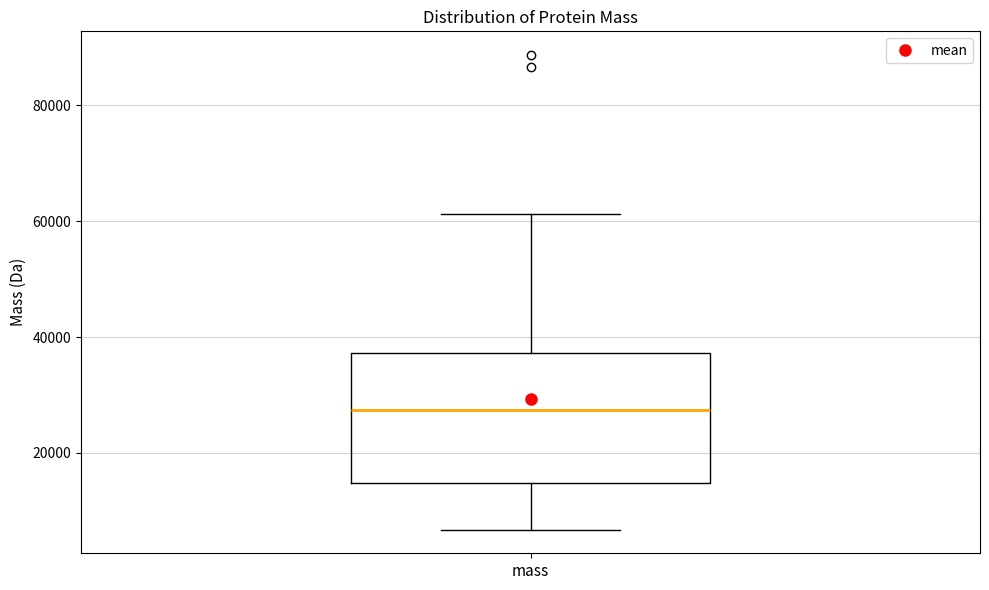

Read this box plot against the y-axis: the position of the median line, the range covered by the box, and the ends of both whiskers. The values are not printed on the chart, so give them approximately, as read against the axis.

median 28000, box 14000 to 38000, whiskers 6000 to 62000